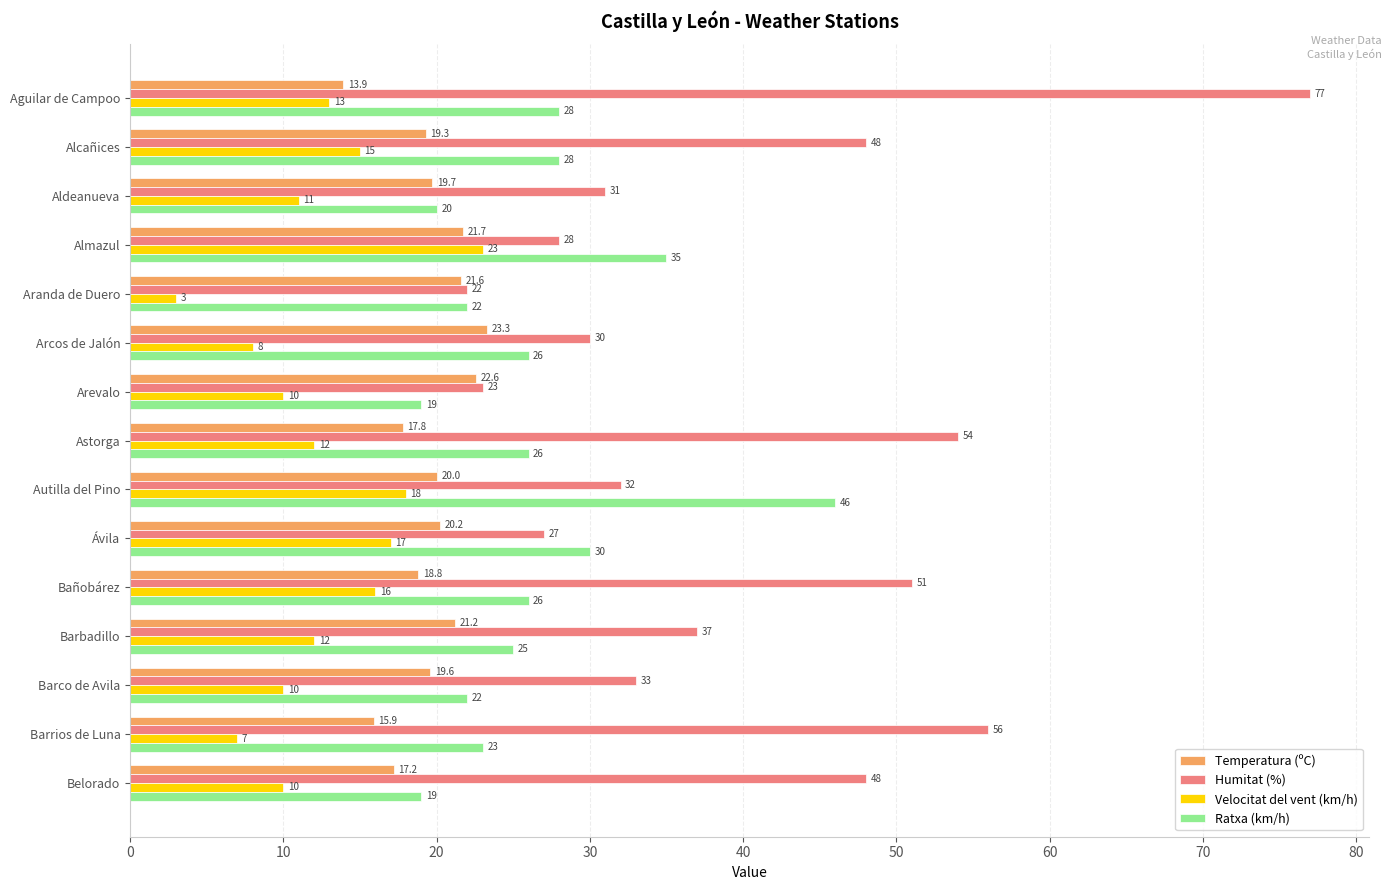

List the series in order of their overall mean, lowest first.

Velocitat del vent (km/h), Temperatura (ºC), Ratxa (km/h), Humitat (%)